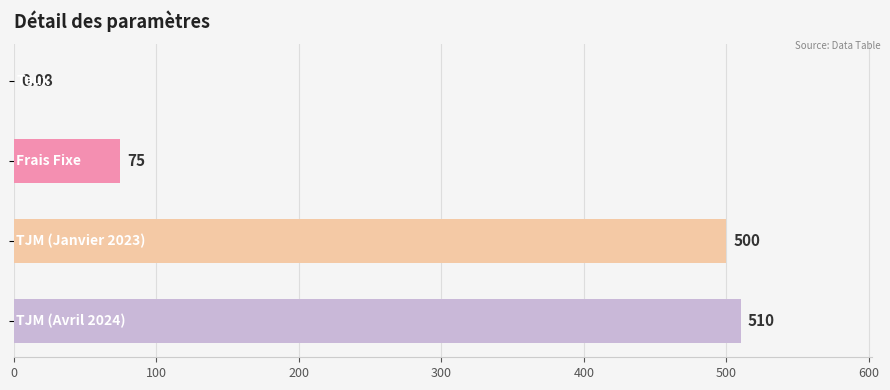

How many categories are shown in the chart?

4